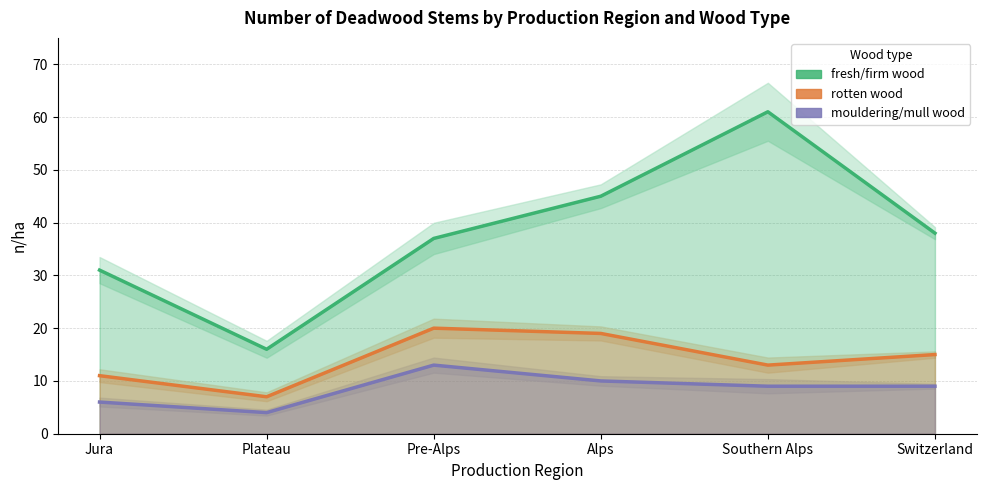

How many lines are shown in the chart?

3